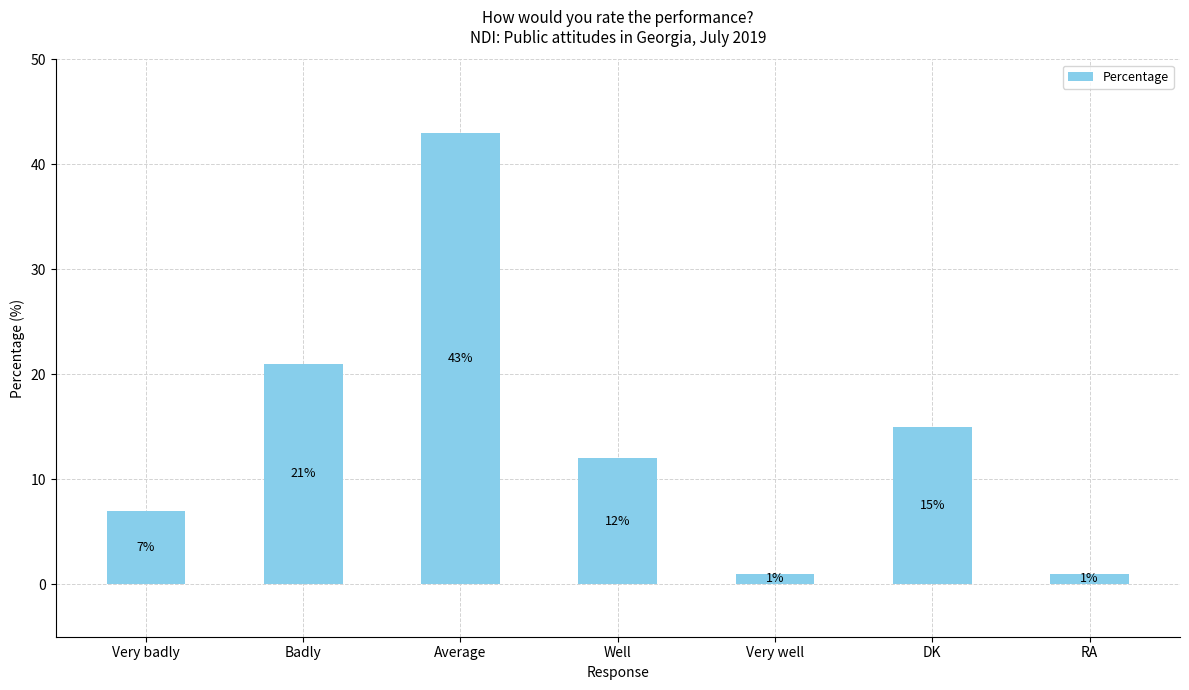

What is the difference between the maximum and minimum values?

42